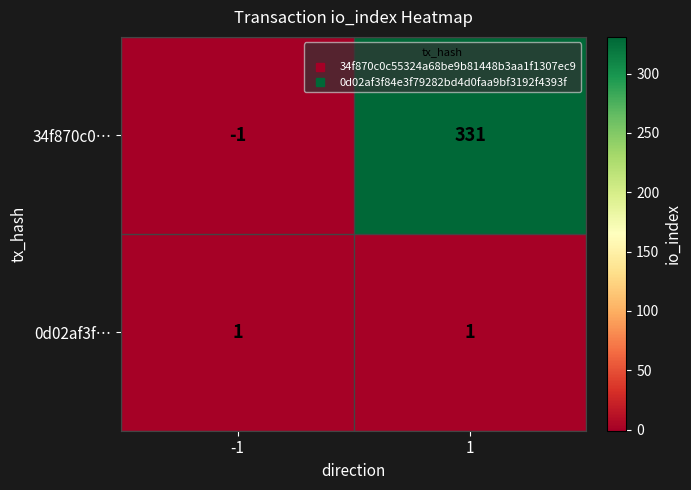

What is the maximum value shown in the chart?

331